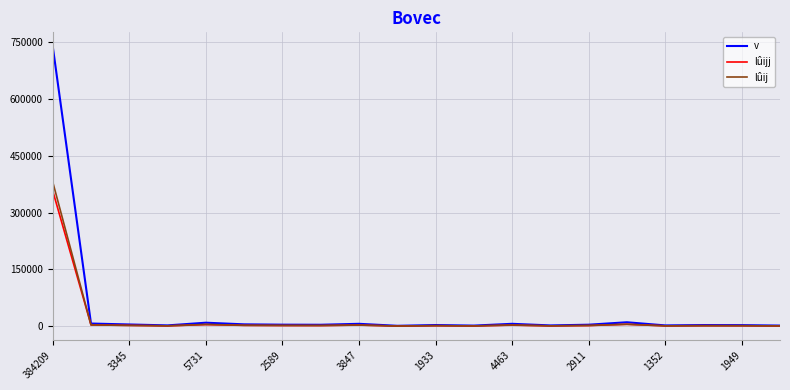

What is the maximum value for v?

739097